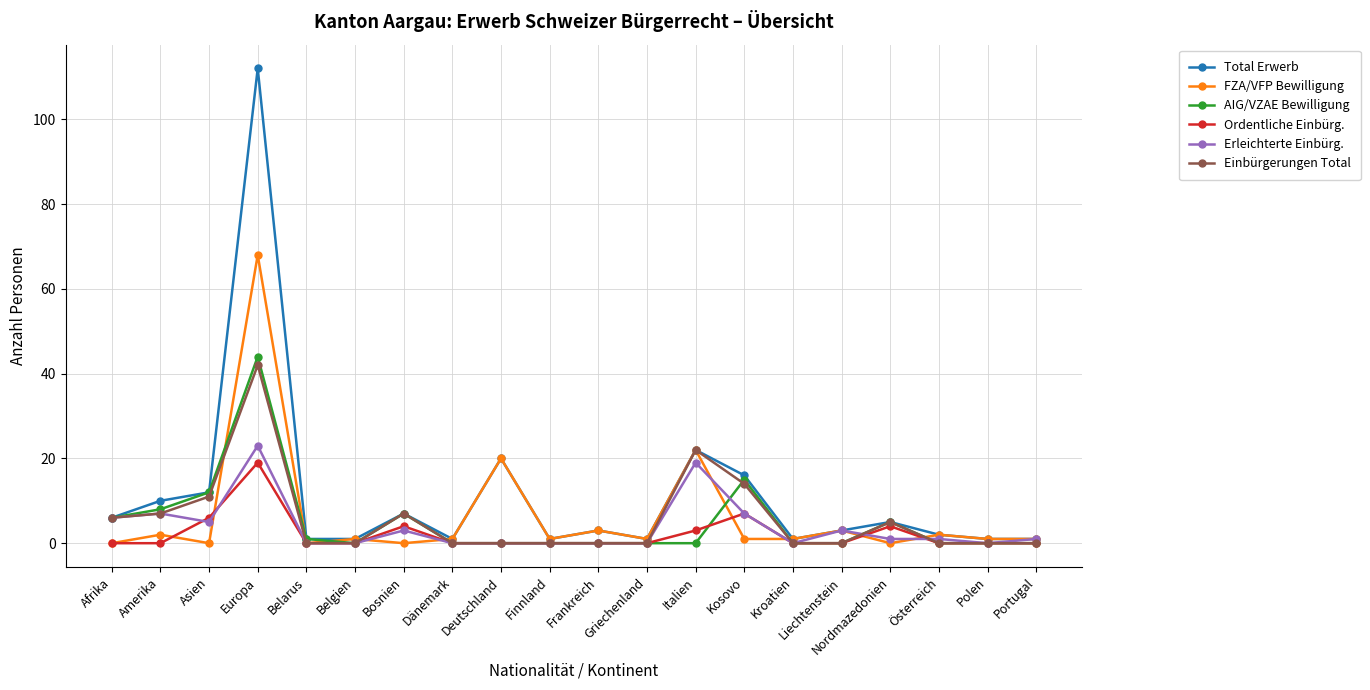

Which series has the largest range (max minus min)?

Total Erwerb